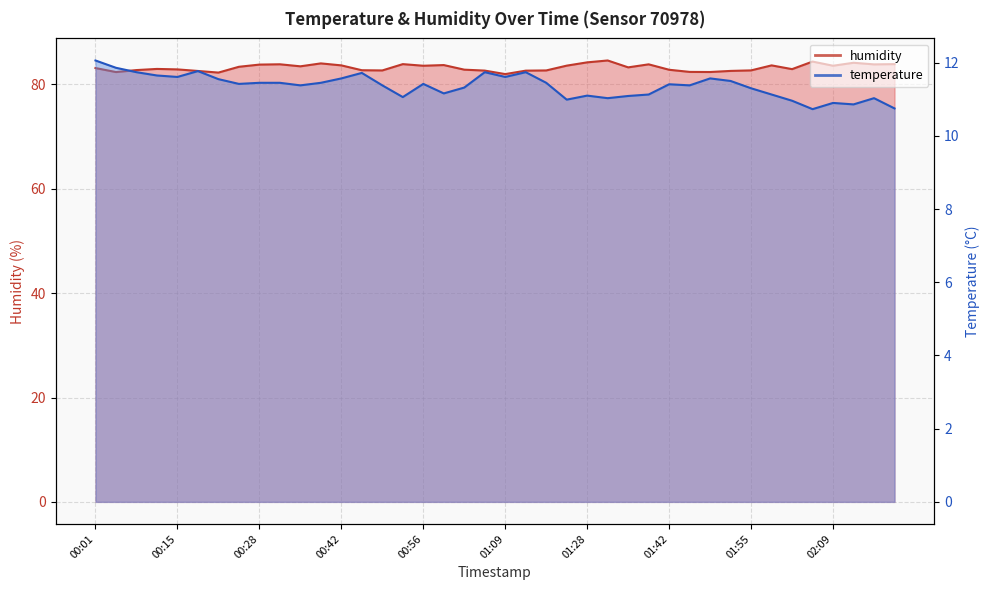

What is the label of the 17th point from the right?

01:20